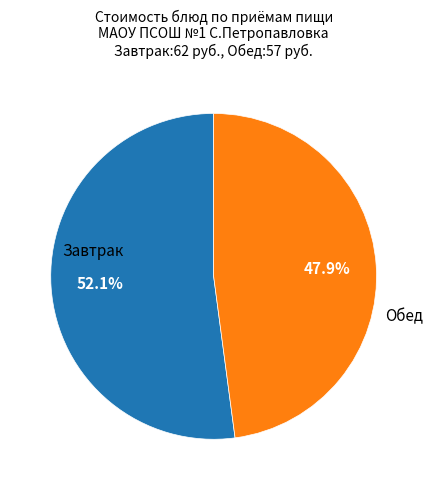

Is there any slice that represents more than half of the pie?

Yes